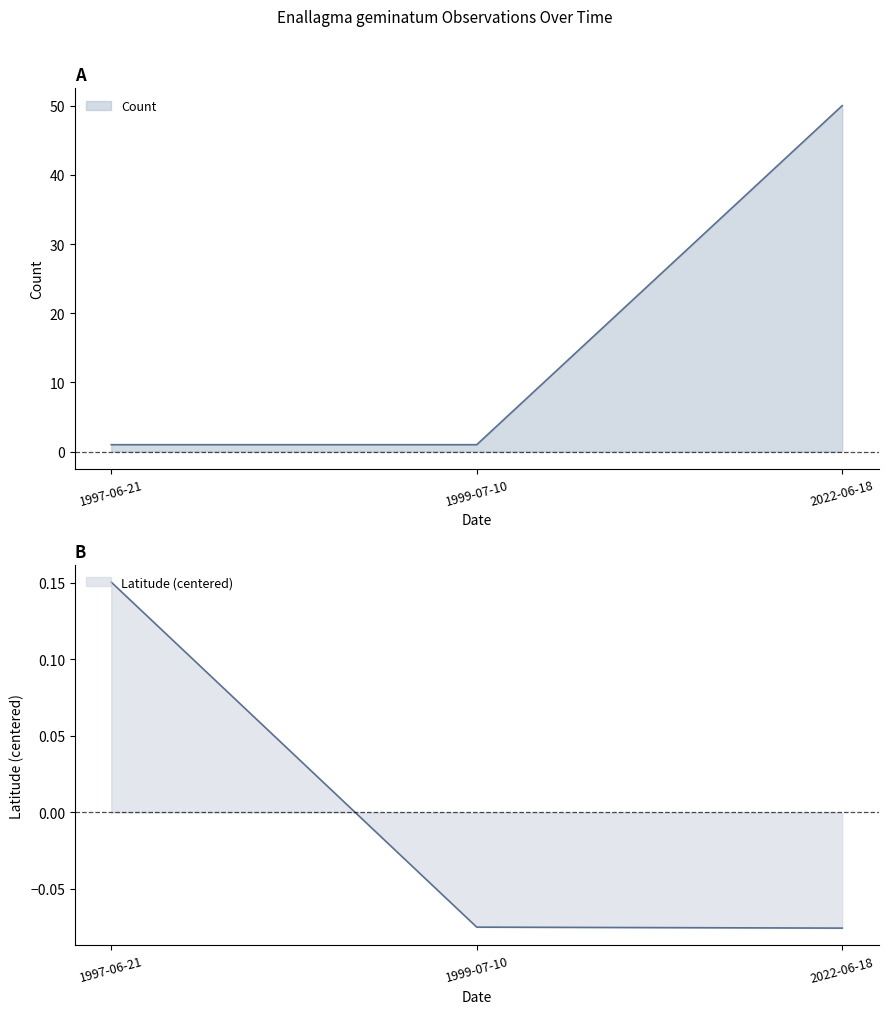

Rank the series at 1997-06-21 from highest to lowest value.

Count, Latitude